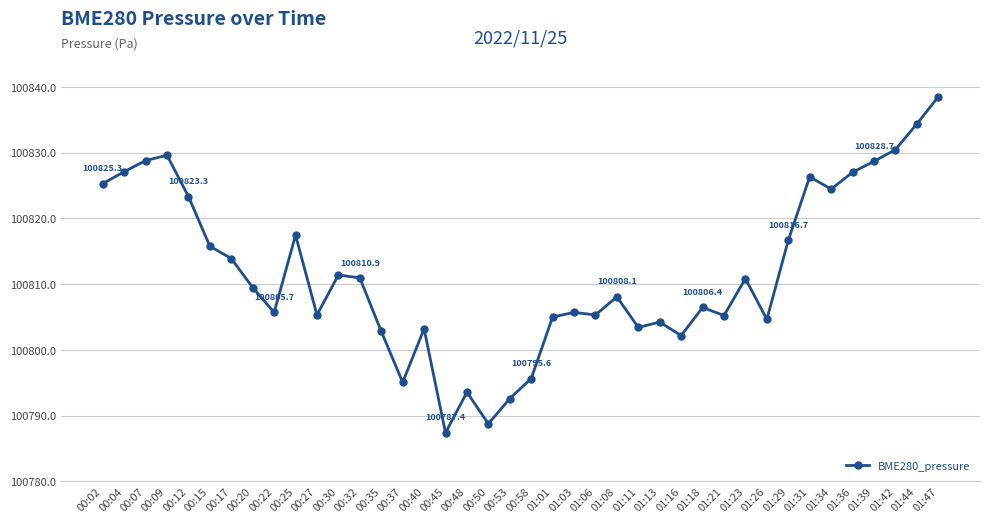

What is the approximate value at 00:04?

100827.1